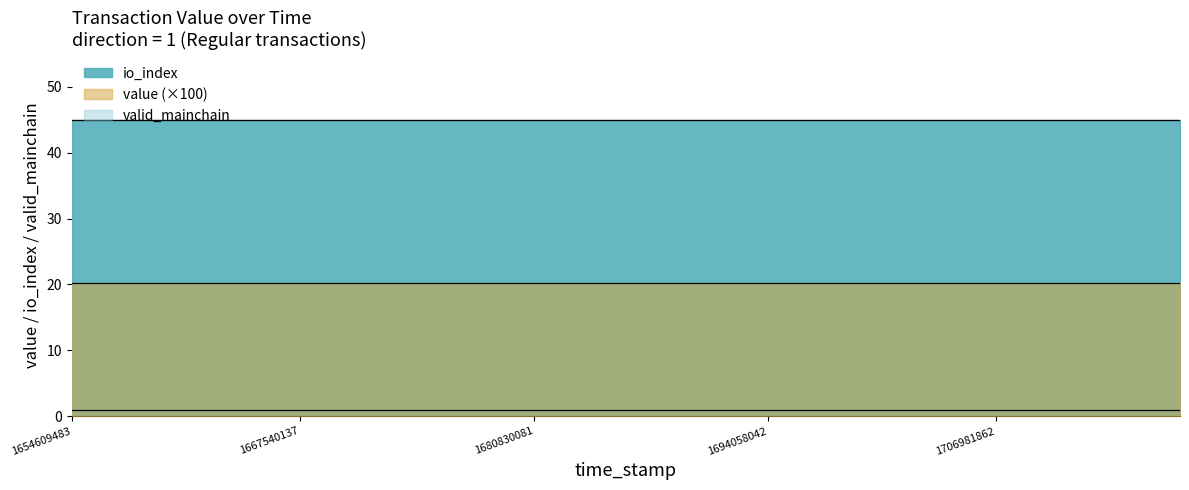

At 23, list the series in order from smallest to largest.

value, valid_mainchain, io_index